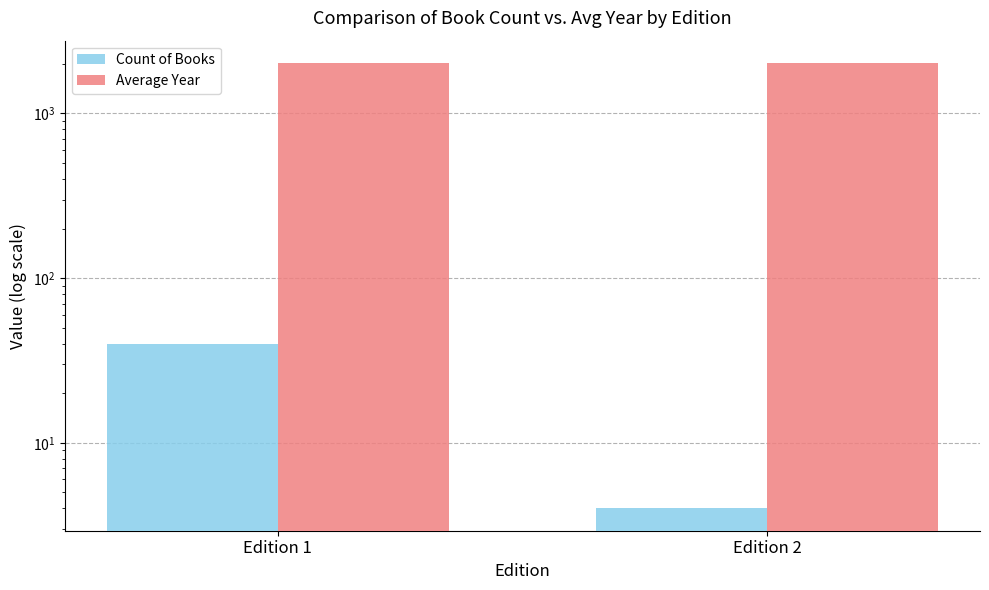

Reading right to left, what are all the values shown in this chart?

Count of Books: Edition 2=4.0	Edition 1=40.0
Average Year: Edition 2=2024.0	Edition 1=2023.8